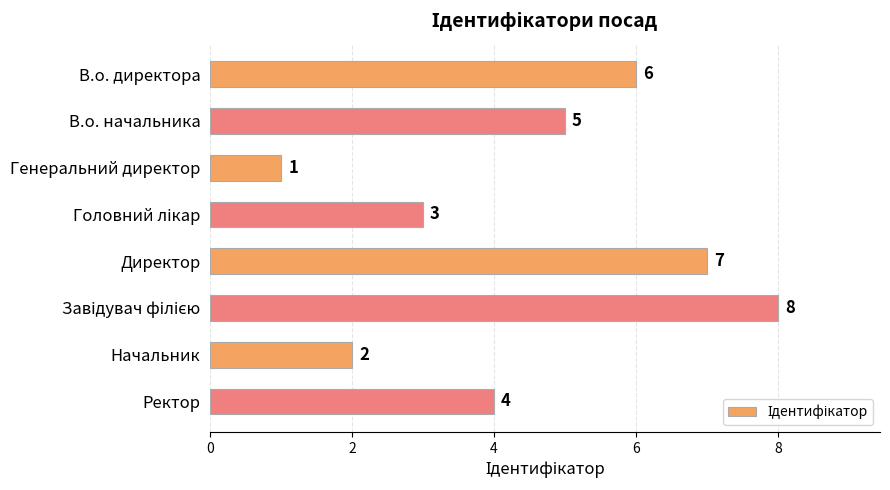

What is the ratio of the value at Генеральний директор to the value at Начальник?

0.5